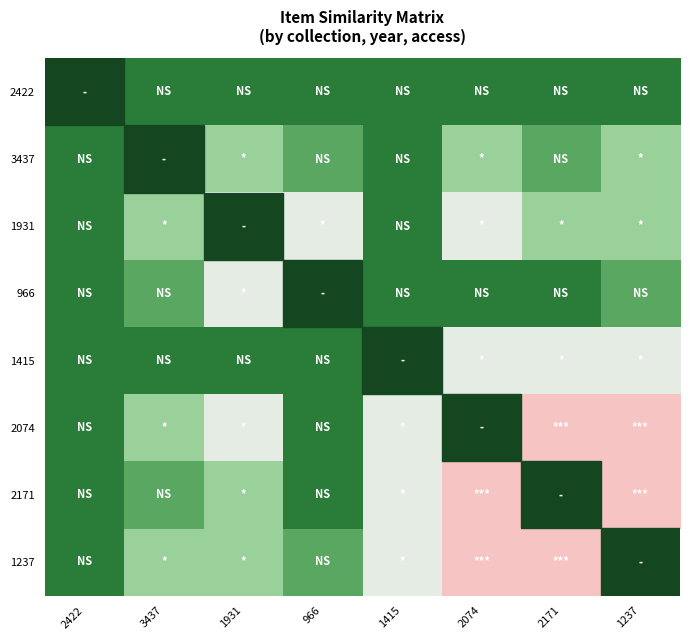

Count the number of categories in the chart.

8